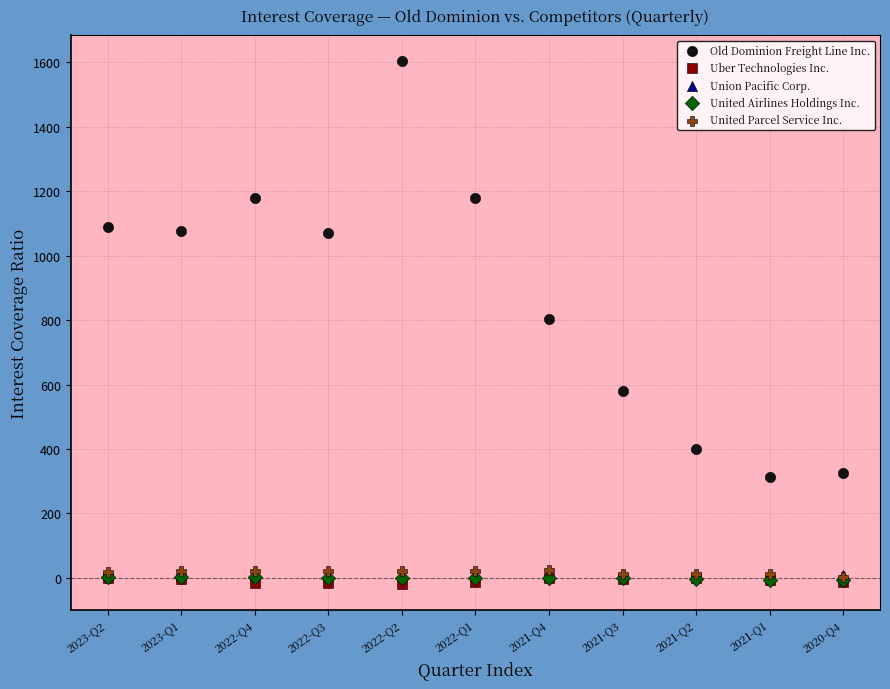

What are all the series names shown in the legend?

Old Dominion Freight Line Inc., Uber Technologies Inc., Union Pacific Corp., United Airlines Holdings Inc., United Parcel Service Inc.